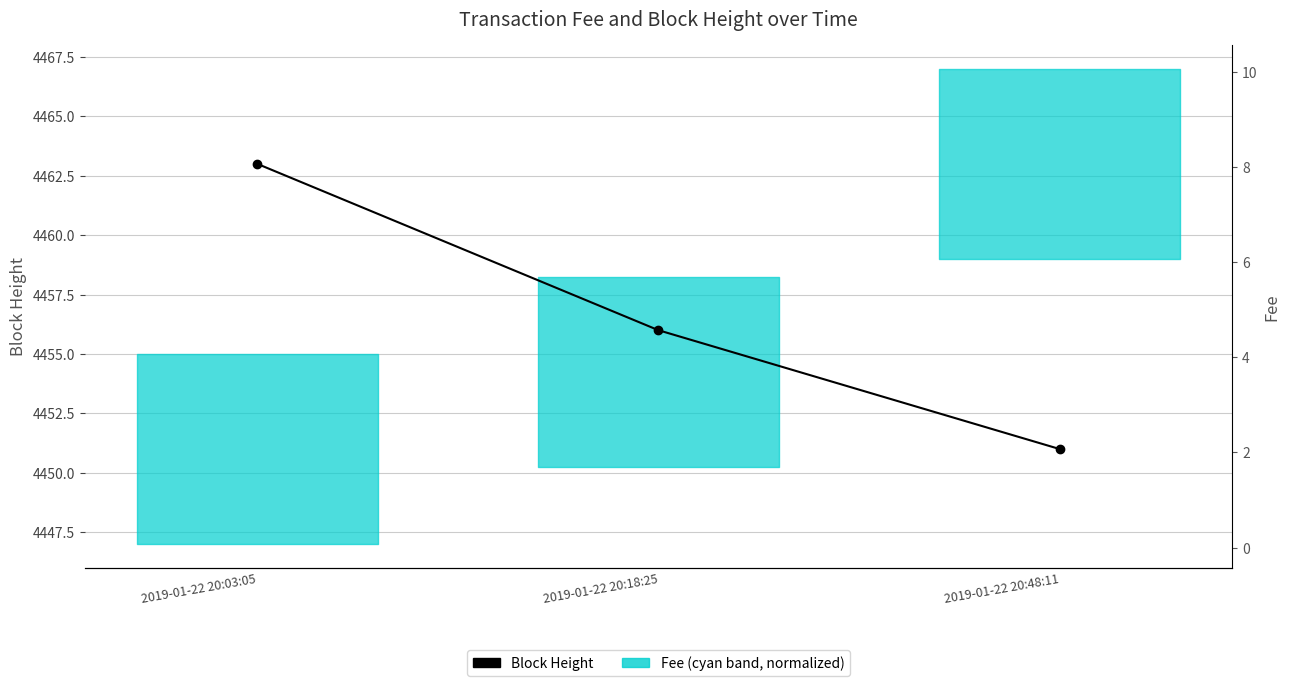

List the labels in order of value, largest first.

2019-01-22 20:03:05, 2019-01-22 20:18:25, 2019-01-22 20:48:11